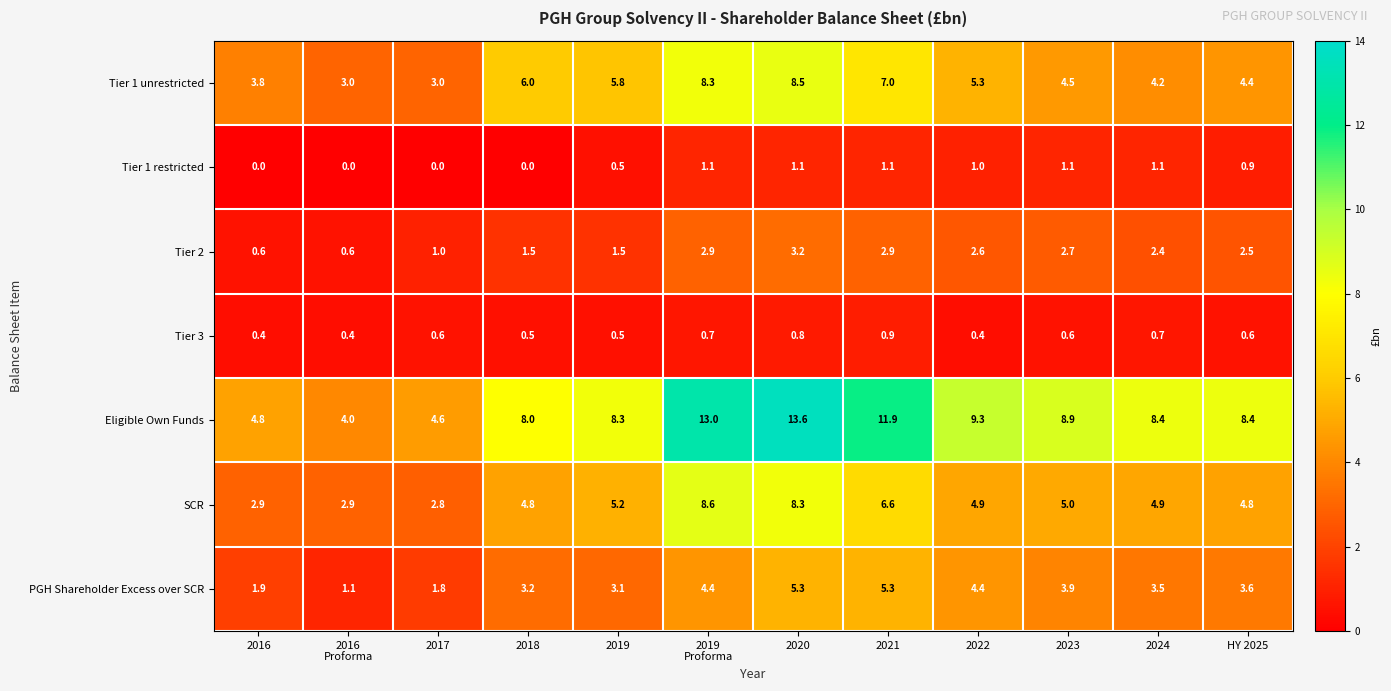

At how many categories does at least one series exceed 5?

9